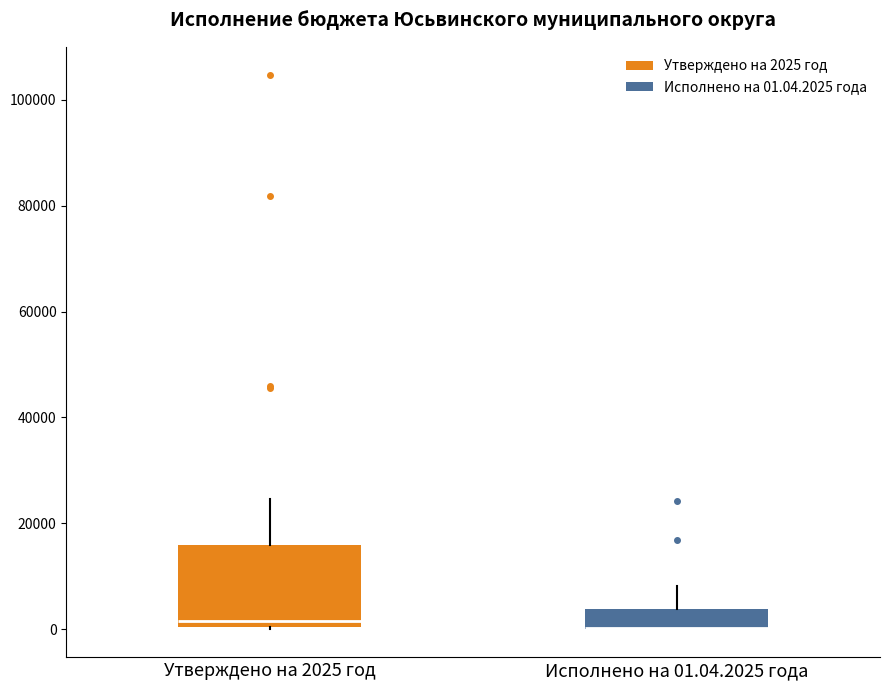

Reading left to right, transcribe this box plot: for each box, give where its median line is, the range the box spans, and where its two whiskers end, as read against the y-axis. The values are not printed on the chart, so give them approximately, as read against the axis.

Утверждено на 2025 год: median 2000, box 0 to 16000, whiskers 0 to 24000
Исполнено на 01.04.2025 года: median 0 (drawn on the box's lower edge), box 0 to 4000, whiskers 0 to 8000